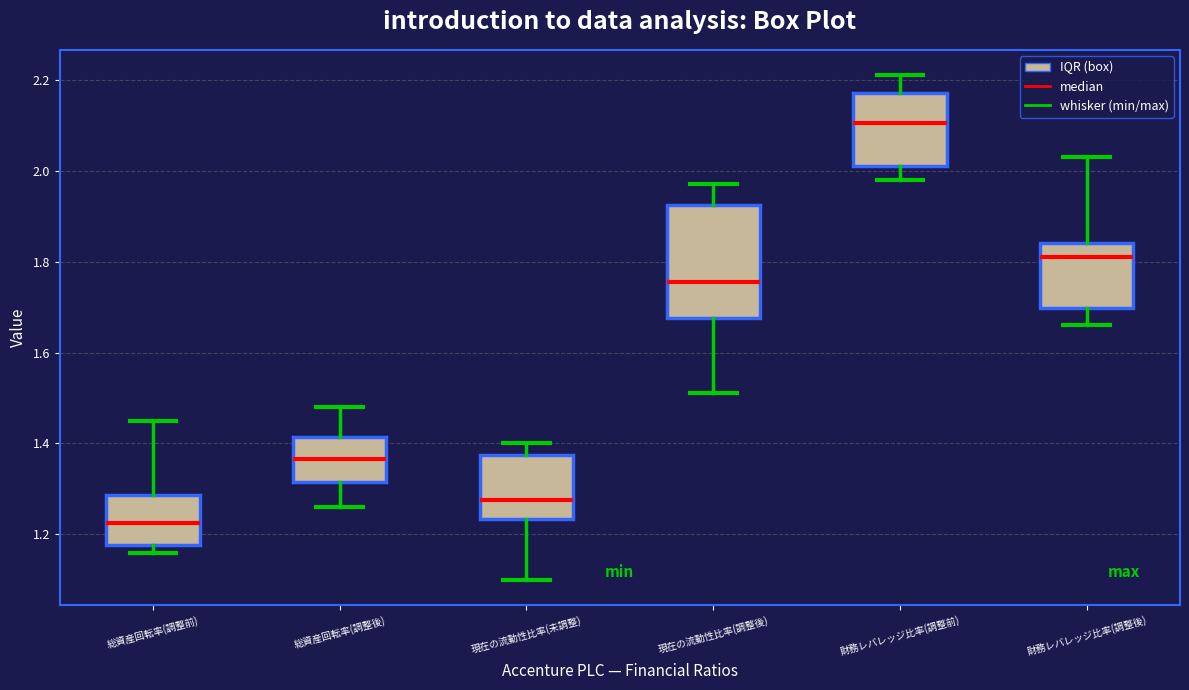

Which box's median line is the lowest?

総資産回転率(調整前)